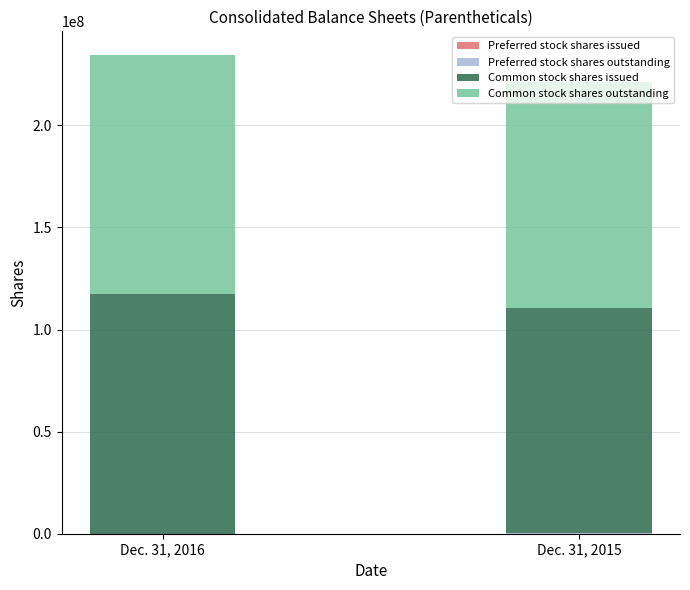

Are the bars grouped side by side (vs. stacked)?

No